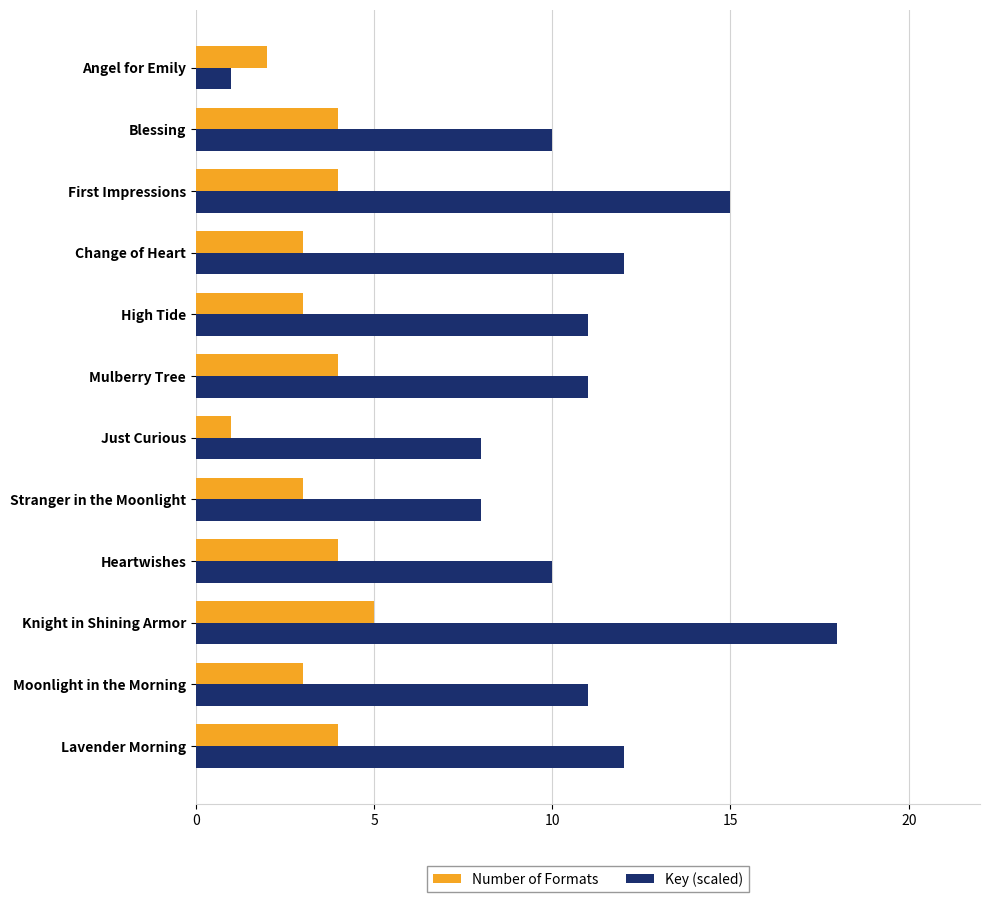

What is the spread (max minus min) of values at Moonlight in the Morning?

8